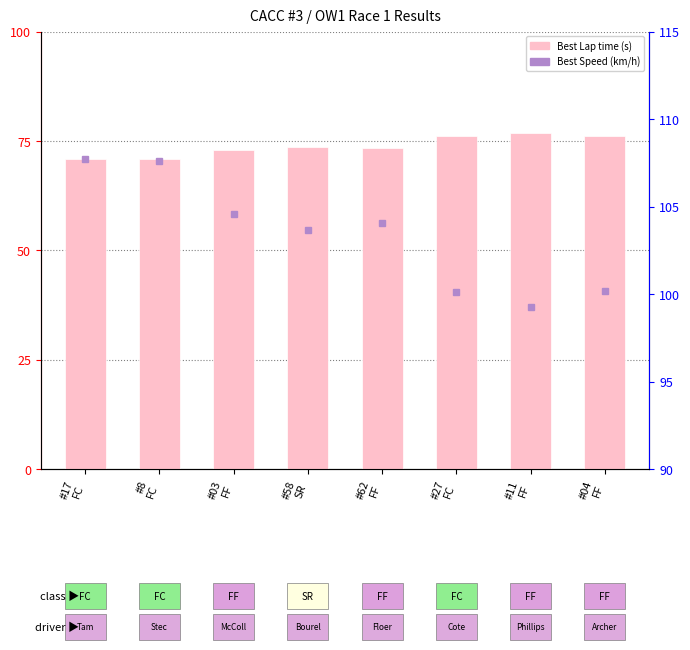

What is the sum of the values at #17
FC and #8
FC?

141.8